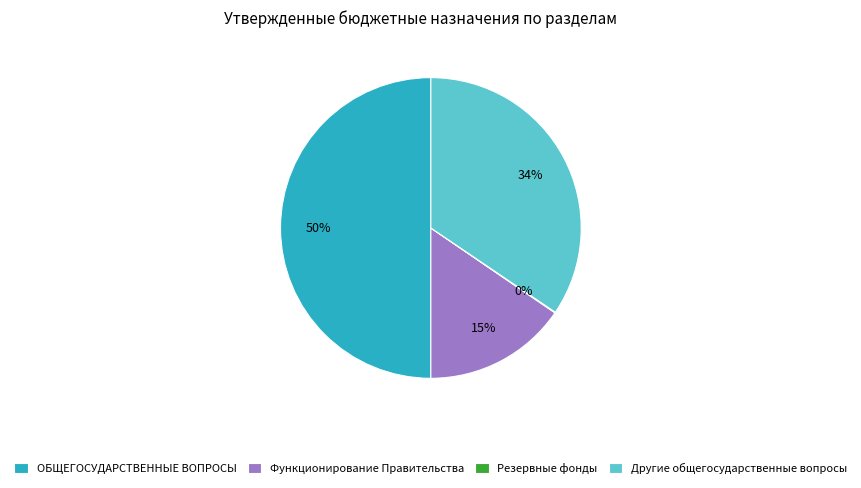

Is Другие общегосударственные вопросы the majority of the pie?

No